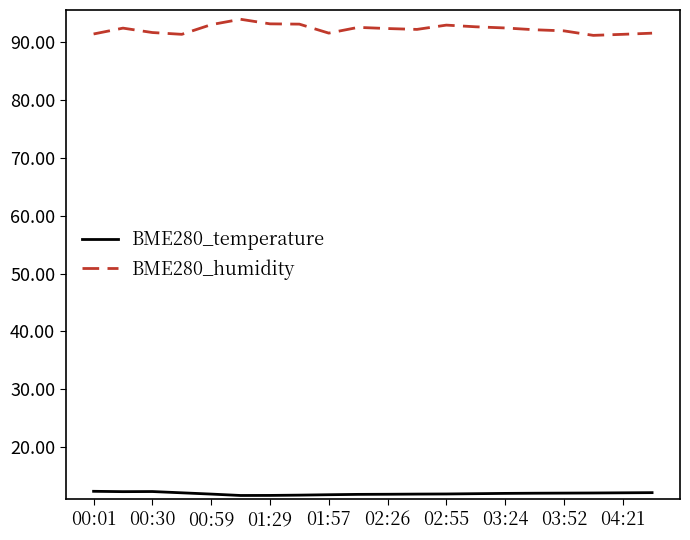

What is the maximum value shown in the chart?

93.9